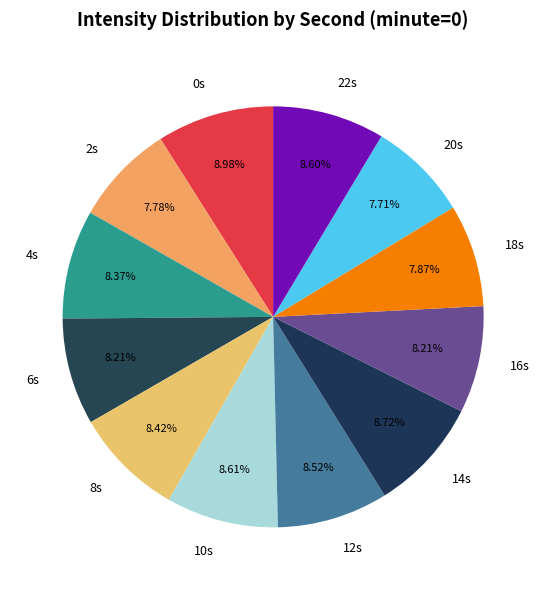

What is the ratio of the value at 20s to the value at 18s?

1.0